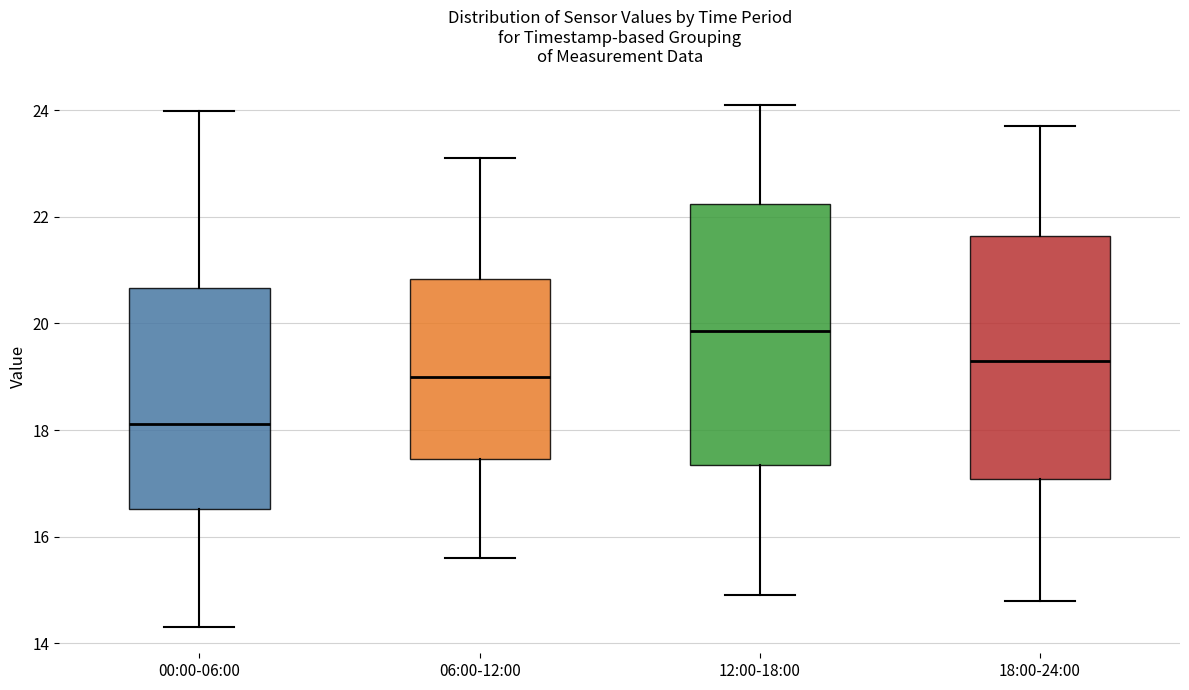

Which box has the highest median line?

12:00-18:00